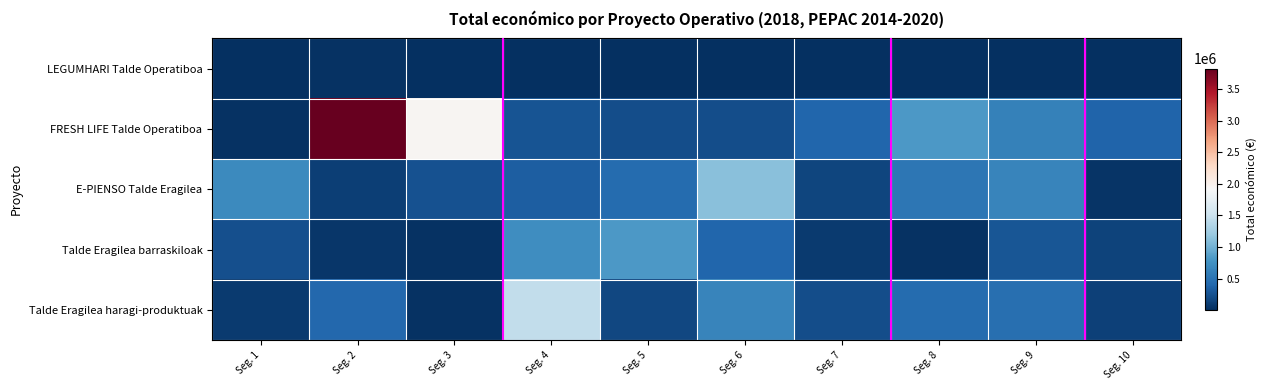

Which series has the widest spread of values?

FRESH LIFE Talde Operatiboa